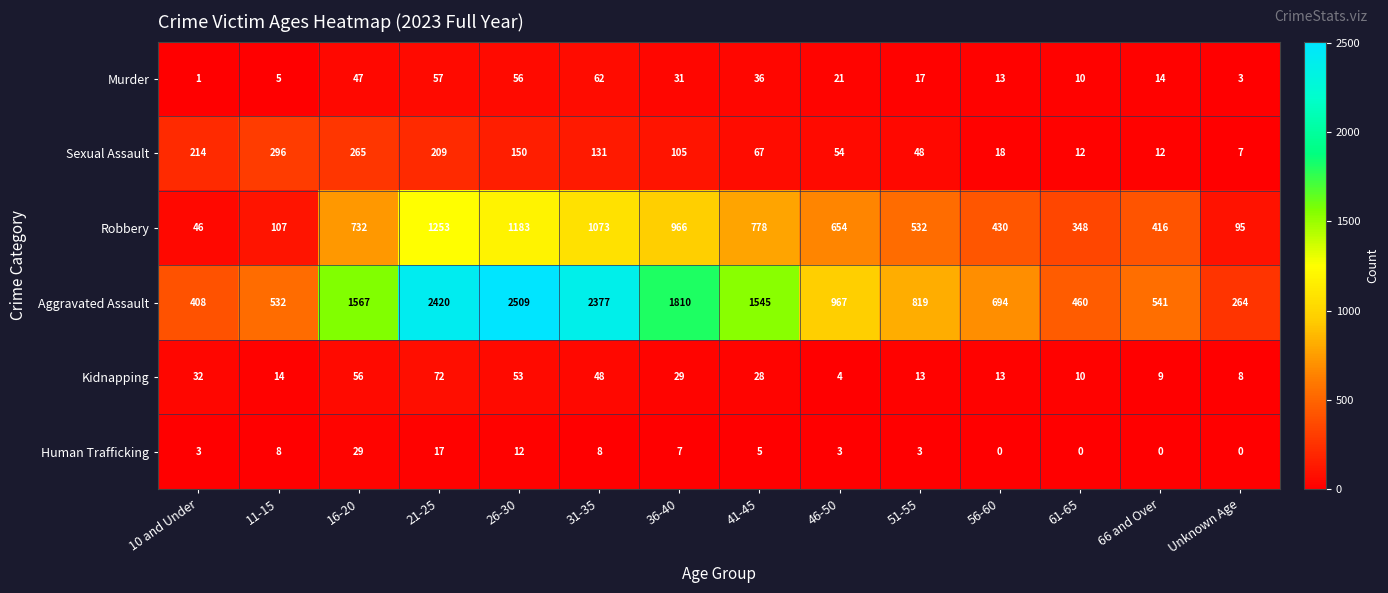

Is it true that Sexual Assault equals 54 at 46-50?

True